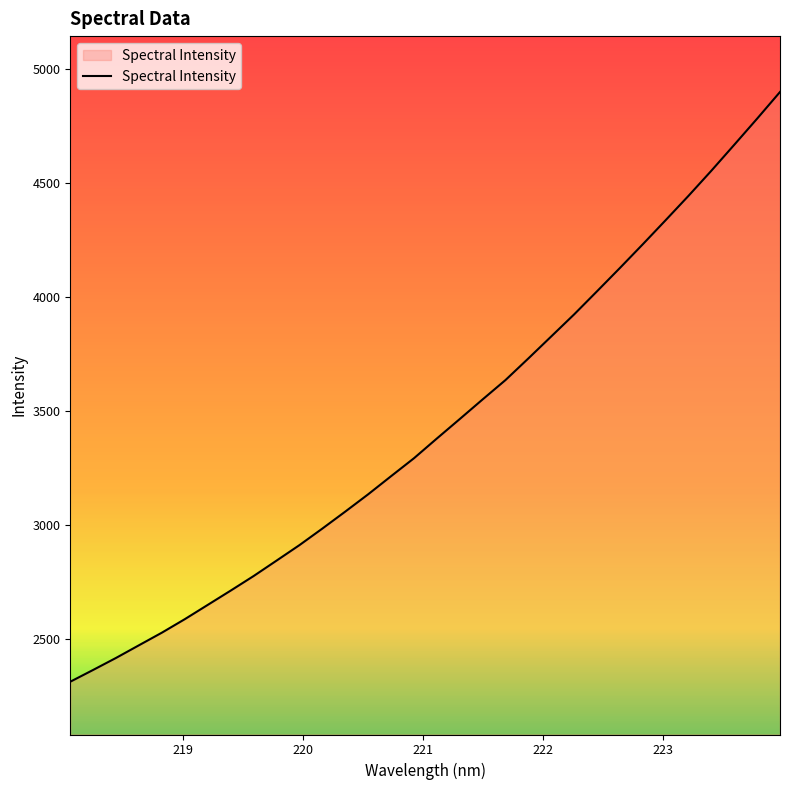

Reading right to left, extract all data points from this chart.

4898.2	4781.3	4666.8	4553.3	4443.1	4336.3	4230.6	4126.7	4024.6	3923.4	3826.8	3730.4	3635.6	3550.6	3464.5	3379.2	3292.7	3214.1	3134.7	3058.9	2984.5	2912.0	2844.1	2776.5	2712.8	2650.2	2587.7	2528.5	2473.3	2417.8	2365.1	2313.3